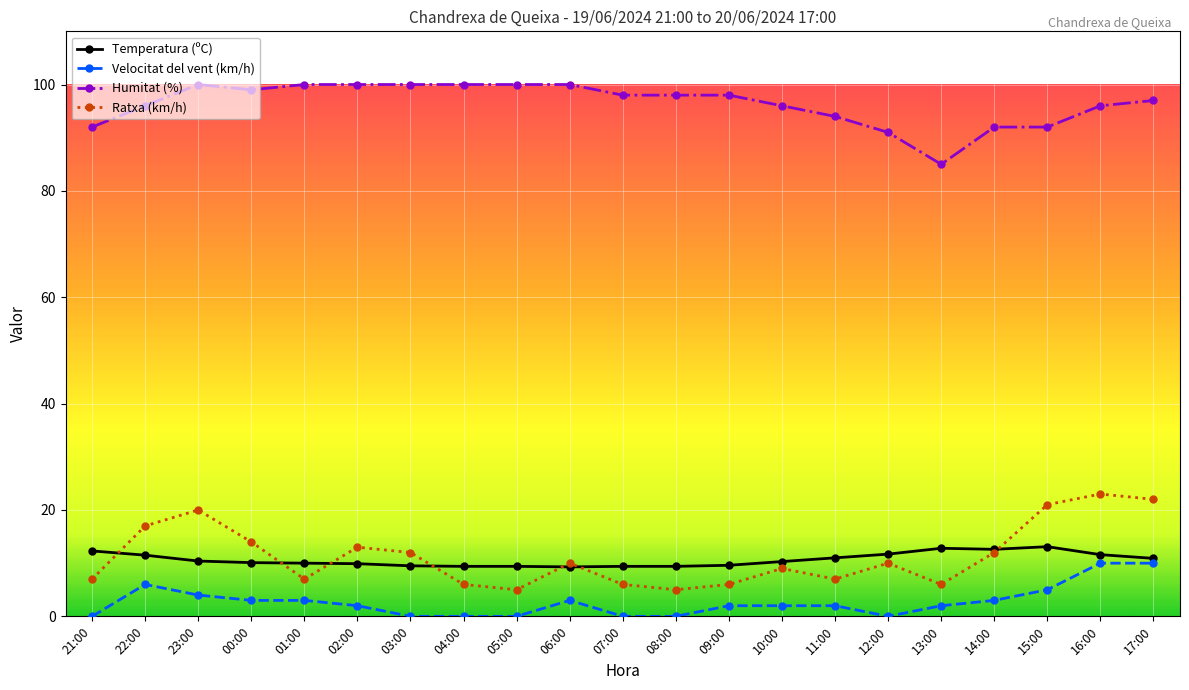

True or false: Temperatura (ºC) and Humitat (%) intersect in this chart.

False